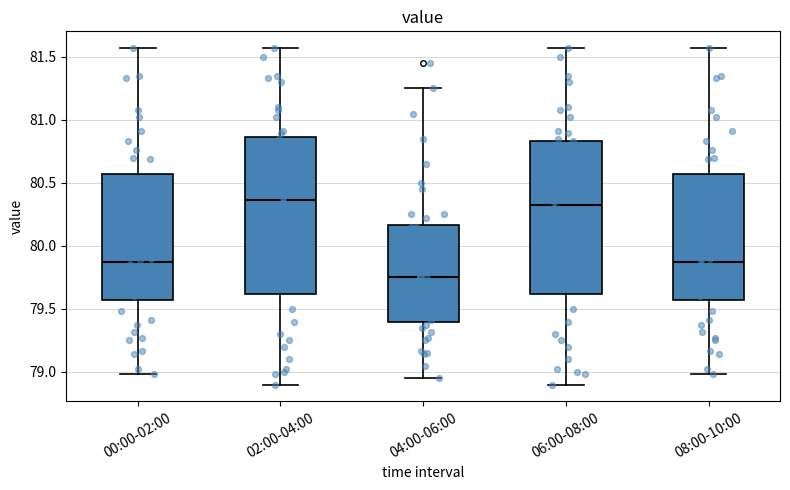

Reading left to right, transcribe this box plot: for each box, give where its median line is, the range the box spans, and where its two whiskers end, as read against the y-axis. The values are not printed on the chart, so give them approximately, as read against the axis.

00:00-02:00: median 79.90, box 79.55 to 80.55, whiskers 79.00 to 81.55
02:00-04:00: median 80.35, box 79.60 to 80.85, whiskers 78.90 to 81.55
04:00-06:00: median 79.75, box 79.40 to 80.15, whiskers 78.95 to 81.25
06:00-08:00: median 80.35, box 79.60 to 80.85, whiskers 78.90 to 81.55
08:00-10:00: median 79.90, box 79.55 to 80.55, whiskers 79.00 to 81.55